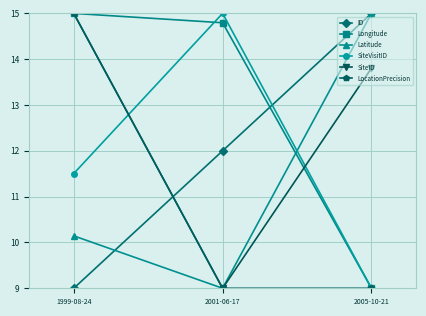

What is the value of the Longitude point at the 2nd from the left?

14.8